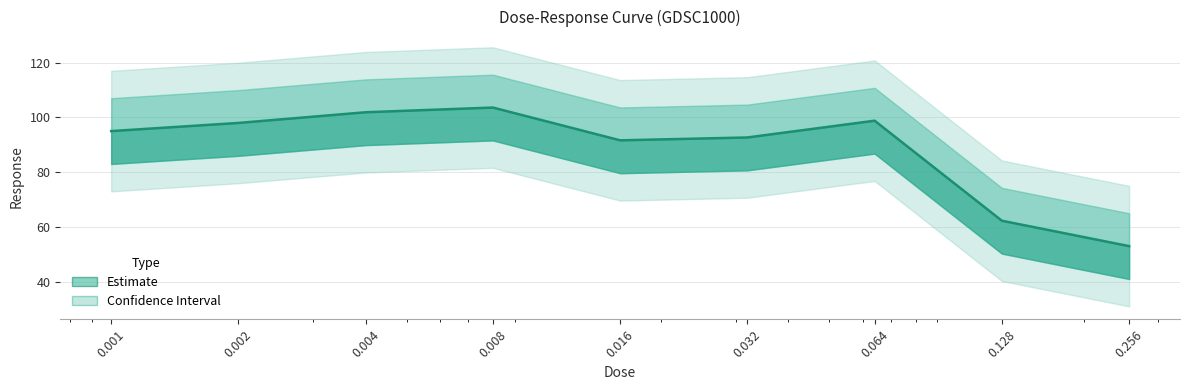

Count the number of values greater than 95.

5